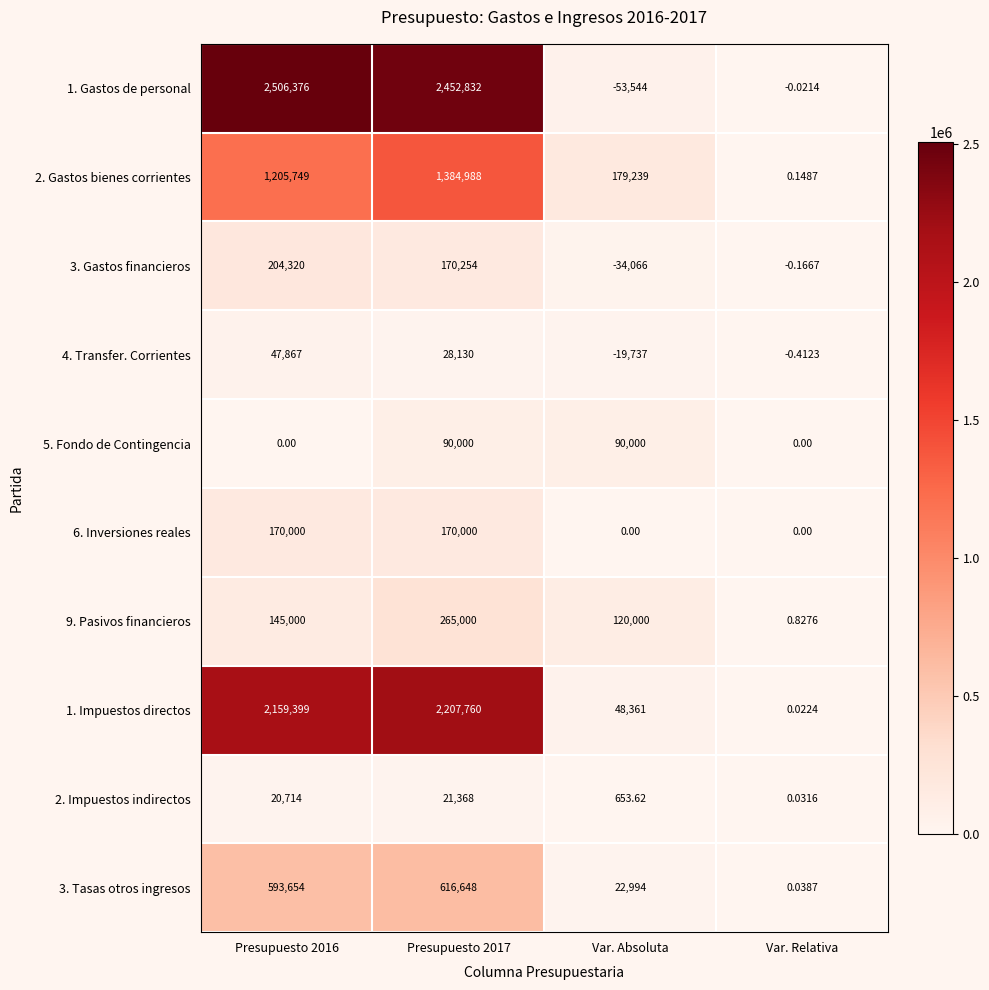

At which label does 3. Tasas otros ingresos reach its minimum?

Var. Relativa